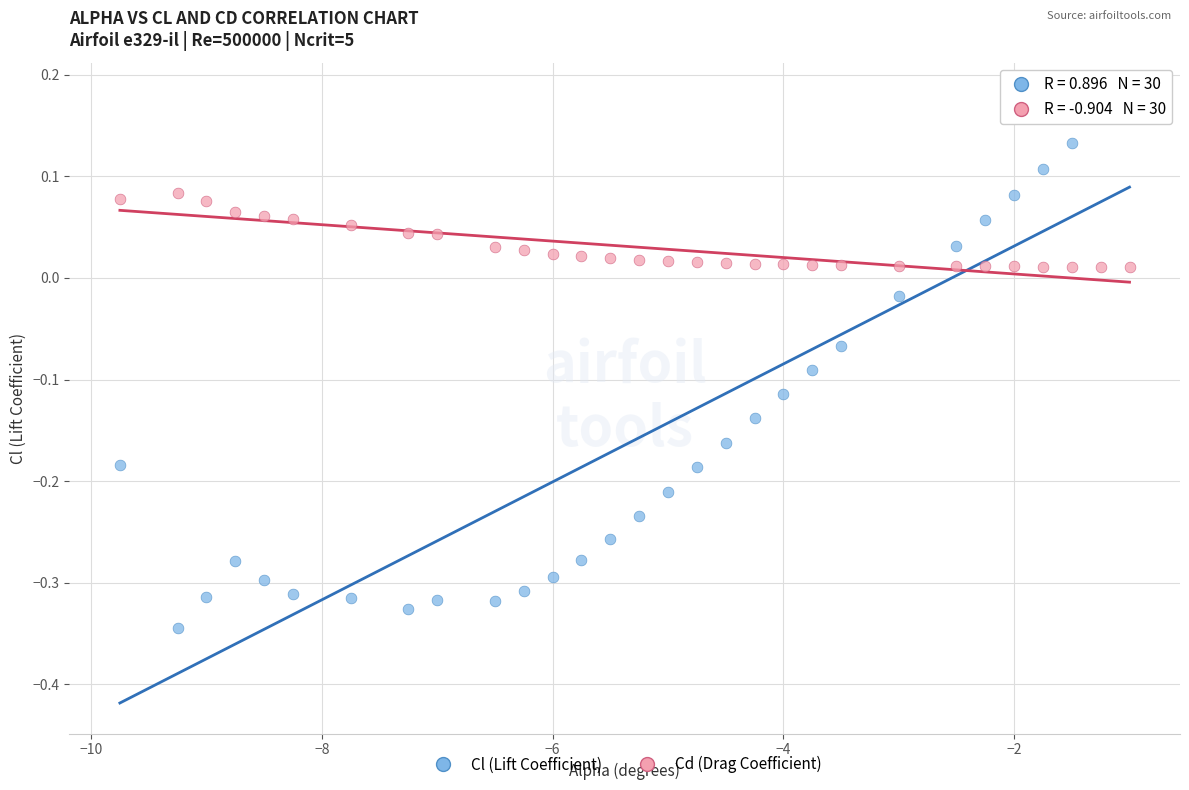

Across all data points, what is the range of Y values (max minus min)?

0.5